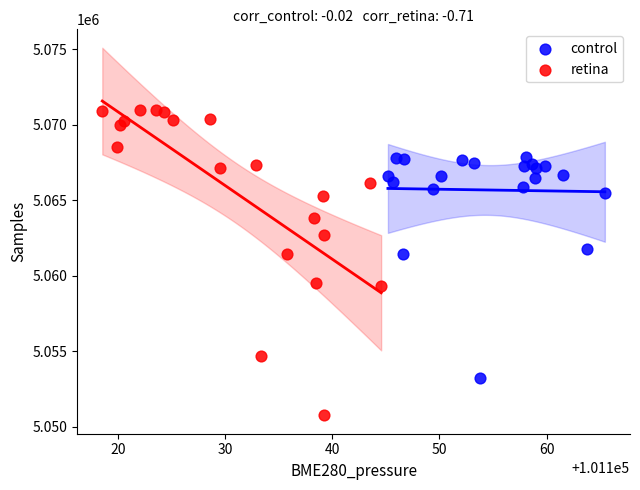

Which series reaches the minimum Y coordinate?

retina